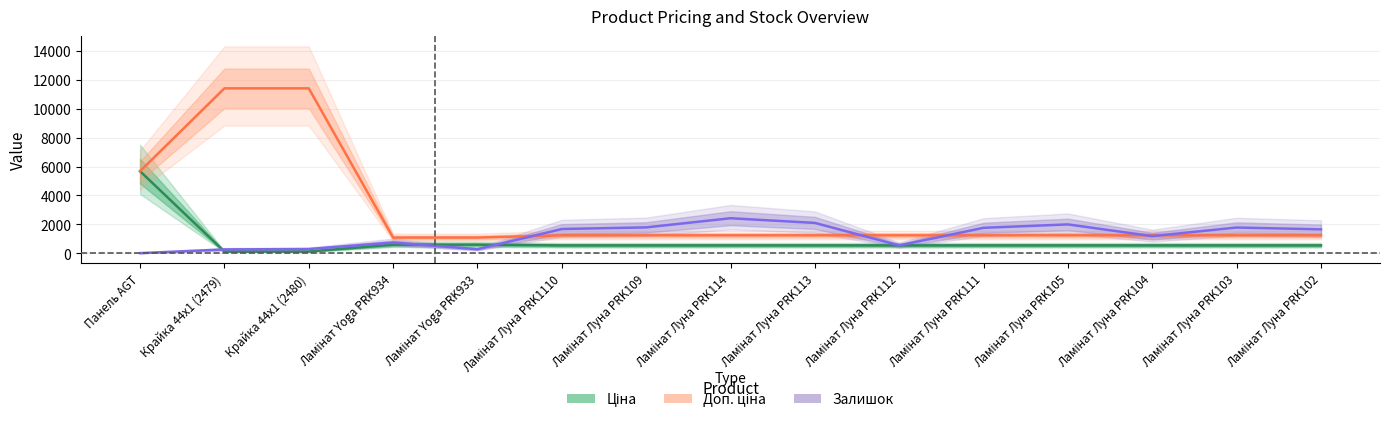

Reading left to right, list all the values displayed in this chart.

Ціна: 5673.8	114.1	114.1	589.9	589.9	539.0	539.0	539.0	539.0	539.0	539.0	539.0	539.0	539.0	539.0
Доп. ціна: 5673.8	11410.0	11410.0	1081.7	1081.7	1235.4	1235.4	1235.4	1235.4	1235.4	1235.4	1235.4	1235.4	1235.4	1235.4
Залишок: 4.0	260.0	288.0	736.0	273.0	1674.0	1786.0	2419.0	2096.0	539.0	1757.0	1992.0	1180.0	1777.0	1649.0